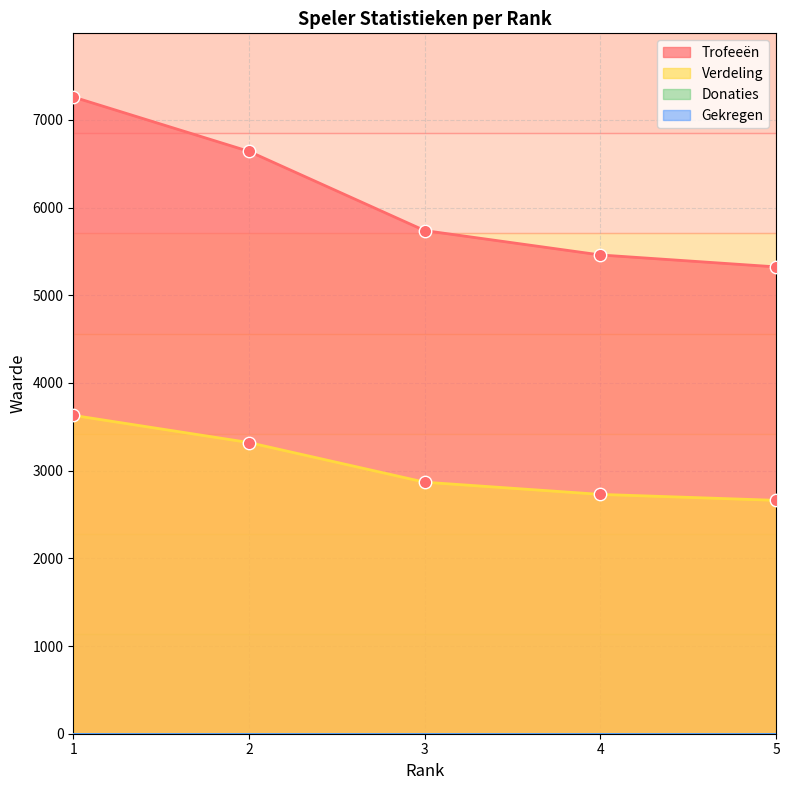

Is the value of Verdeling at 3 greater than the value of Trofeeën at 2?

No